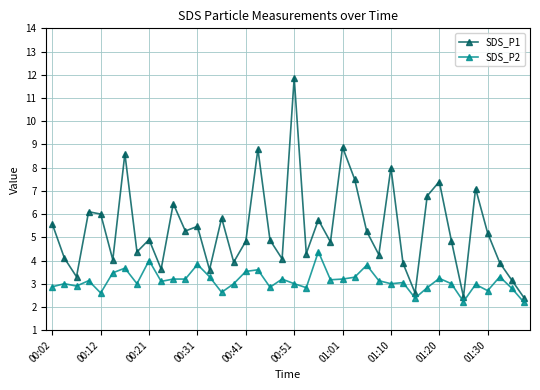

Which series has the widest spread of values?

SDS_P1